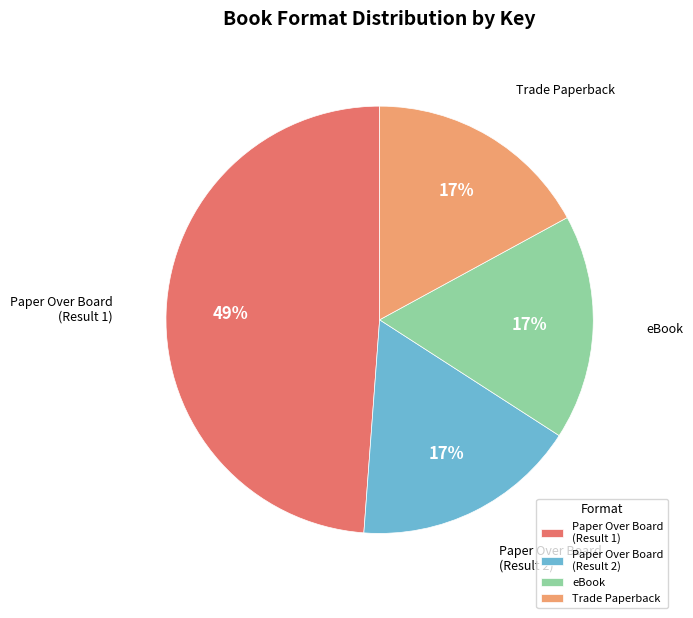

To the nearest percent, what portion does Paper Over Board (Result 2) represent?

17%